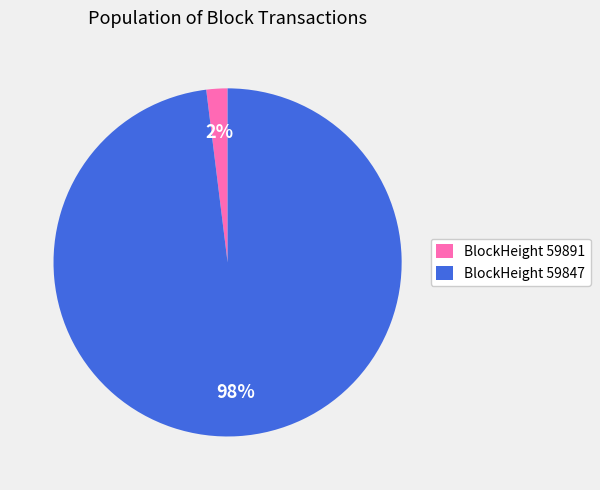

What is the majority slice?

BlockHeight 59847